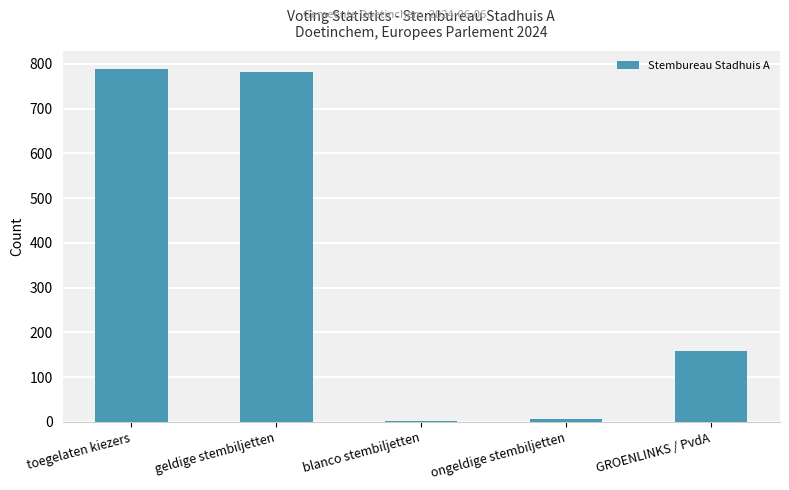

What is the greatest value displayed?

789